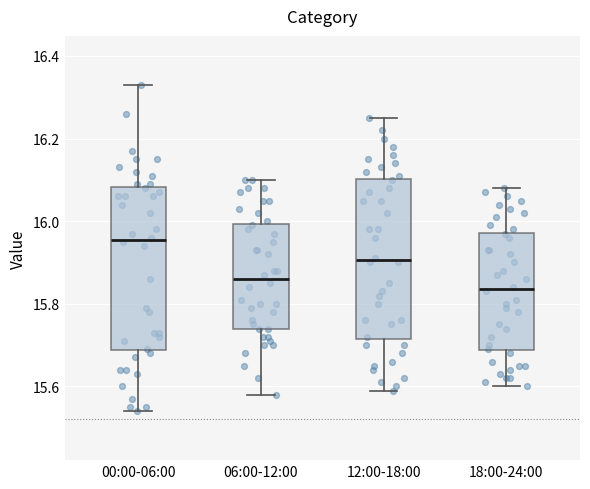

Reading left to right, read every box against the y-axis: the position of its median line, the range the box covers, and the ends of its whiskers. The values are not printed on the chart, so give them approximately, as read against the axis.

00:00-06:00: median 15.96, box 15.68 to 16.08, whiskers 15.54 to 16.34
06:00-12:00: median 15.86, box 15.74 to 16.00, whiskers 15.58 to 16.10
12:00-18:00: median 15.90, box 15.72 to 16.10, whiskers 15.60 to 16.26
18:00-24:00: median 15.84, box 15.68 to 15.98, whiskers 15.60 to 16.08